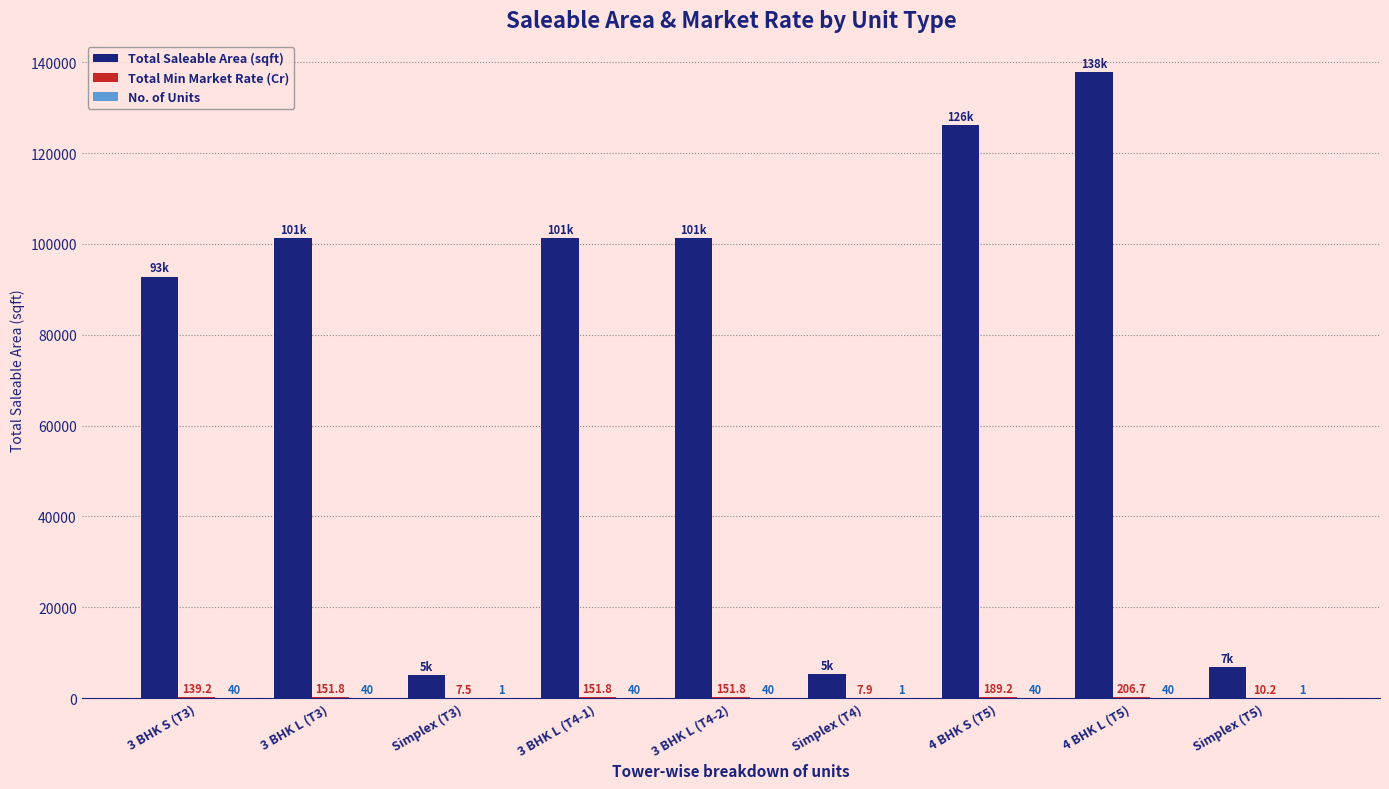

Where does the Total Saleable Area (sqft) series first go above 101214?

3 BHK L (T3)